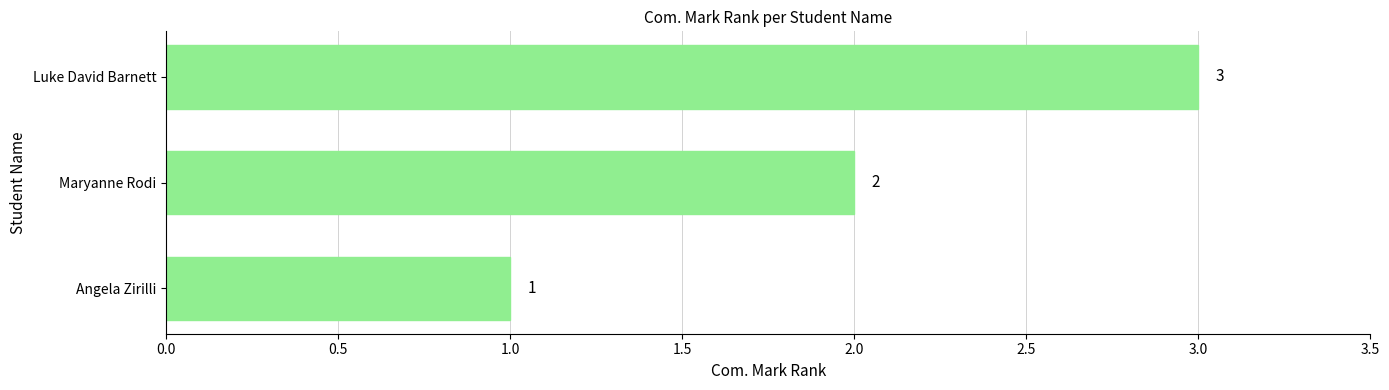

Rank the categories by value from highest to lowest.

Luke David Barnett, Maryanne Rodi, Angela Zirilli